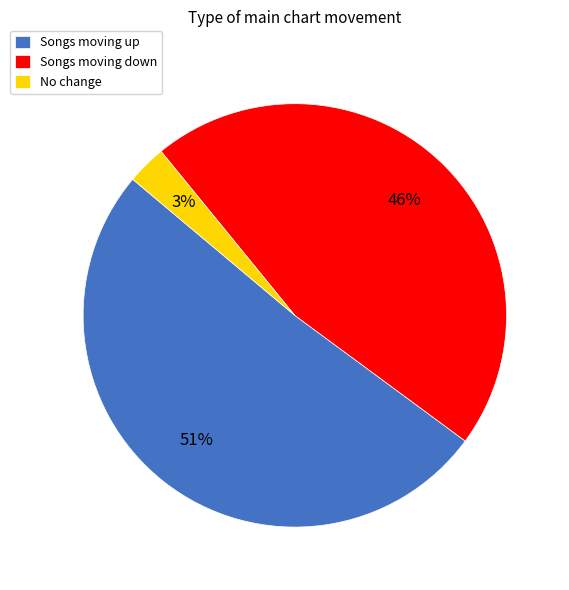

True or false: Songs moving down accounts for 46% of the total.

True